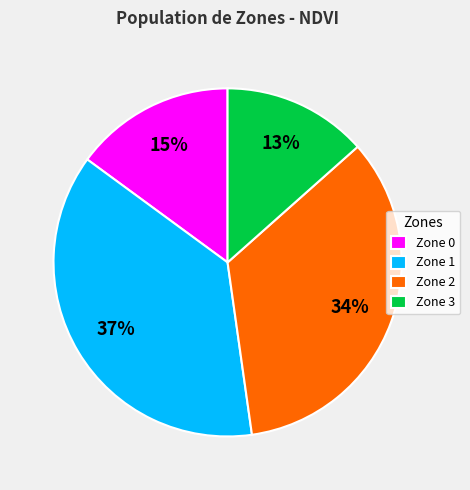

How many slices are in this pie chart?

4